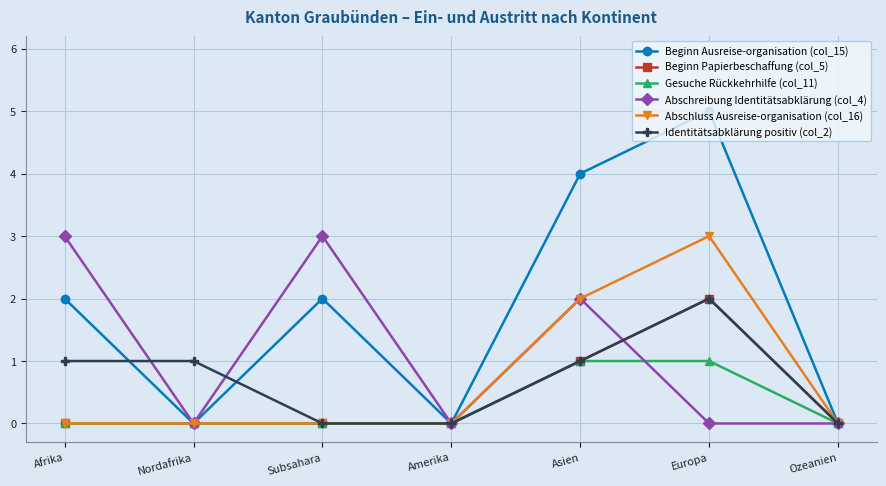

What is the difference between the maximum and second lowest values in the Beginn Papierbeschaffung (col_5) series?

2